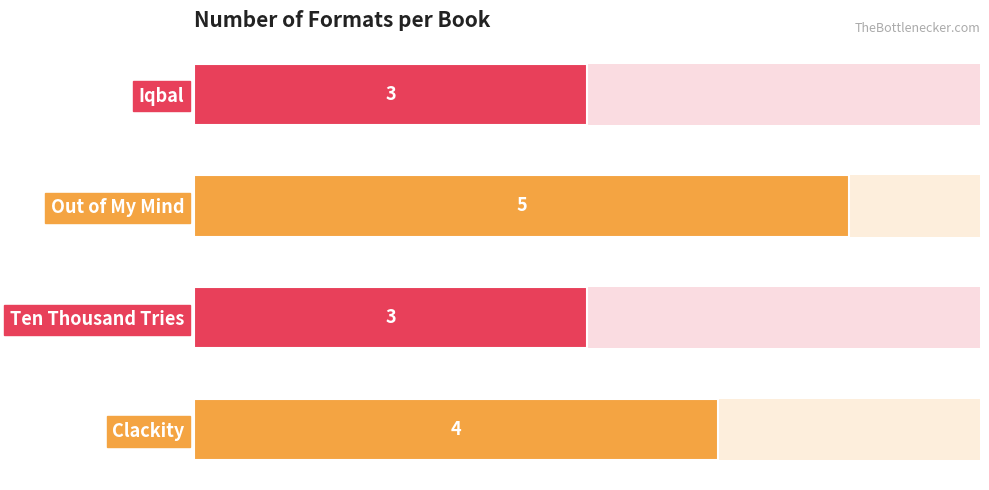

Approximately how many times larger is the value at Ten Thousand Tries compared to Clackity?

0.8